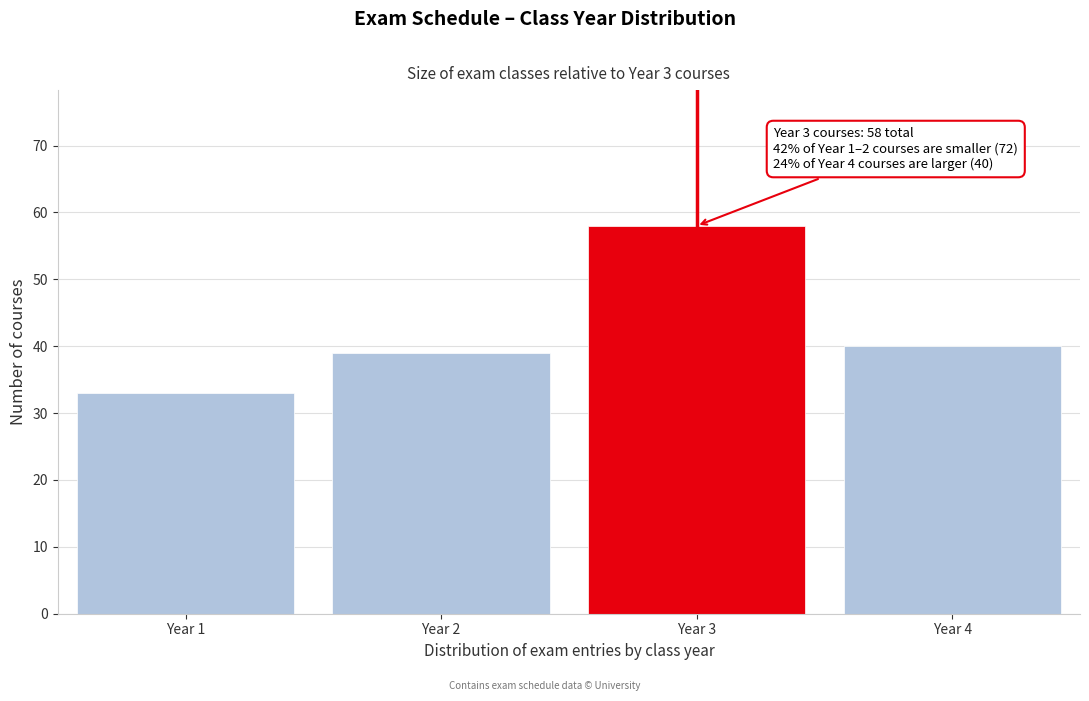

Reading left to right, what are all the values shown in this chart?

33	39	58	40